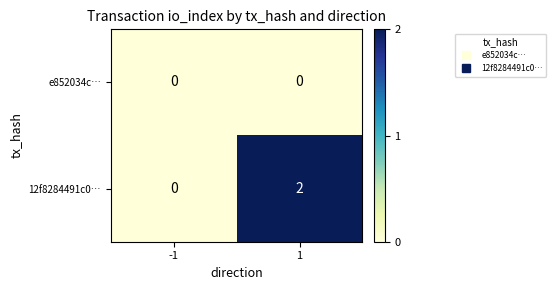

True or false: 12f8284491c0… has a value of 1 at -1.

False